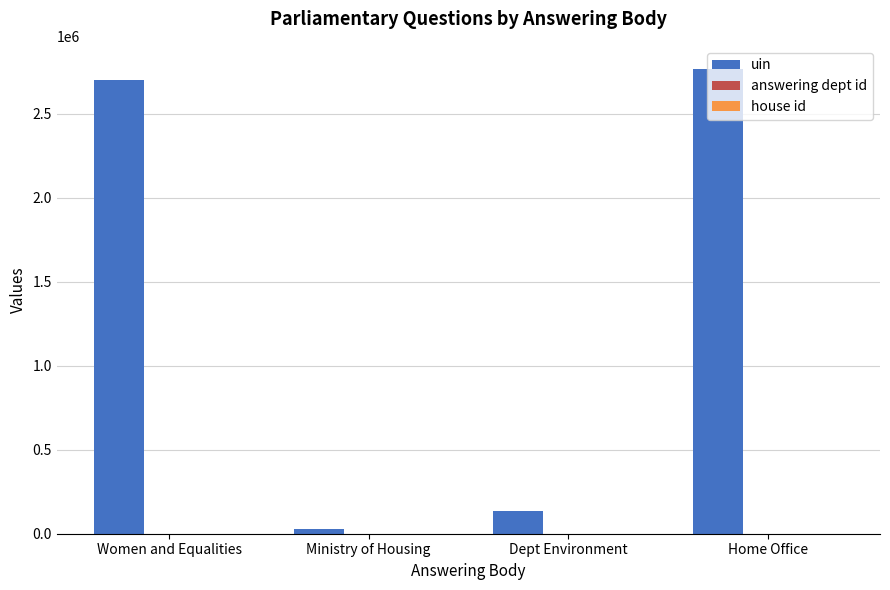

What is the sum of the uin values at Dept Environment and Women and Equalities?

2836958